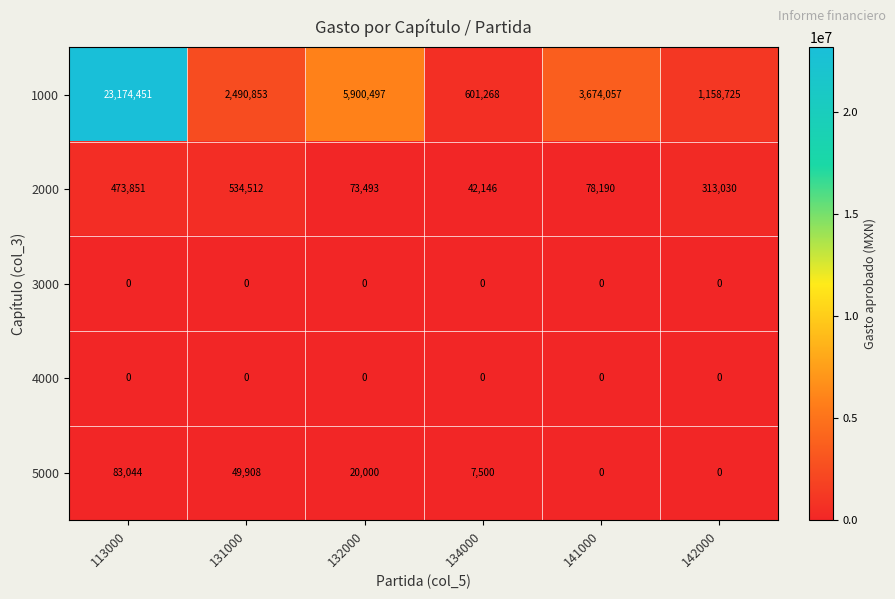

The 4000 series shows 0 at 141000. True or false?

True